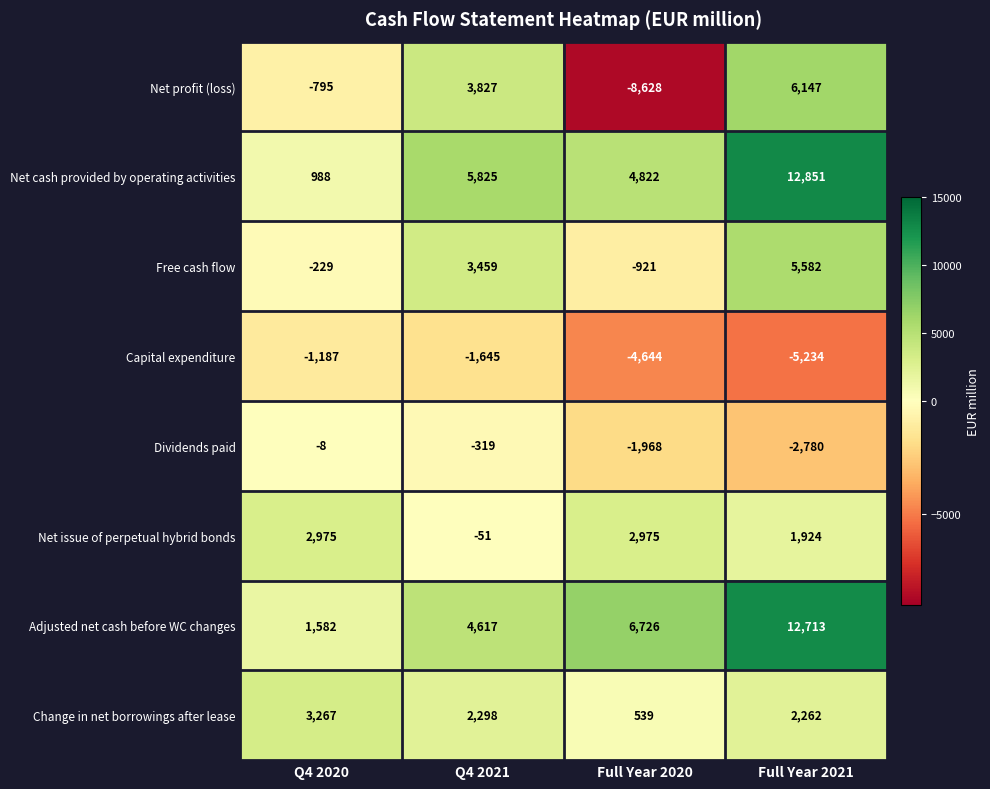

Which category has the lowest value in the Net profit (loss) series?

Full Year 2020